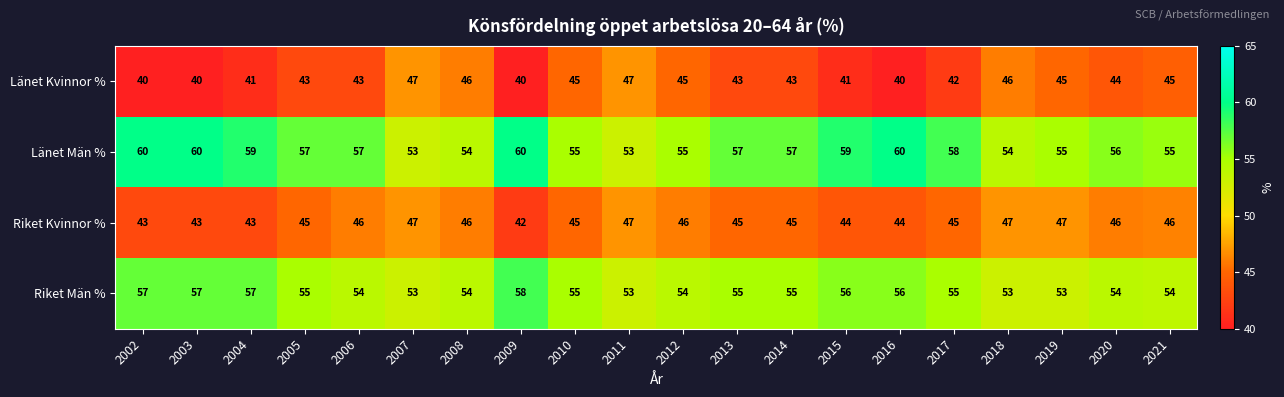

Count the Länet Kvinnor % values in the range 41 to 45.

12